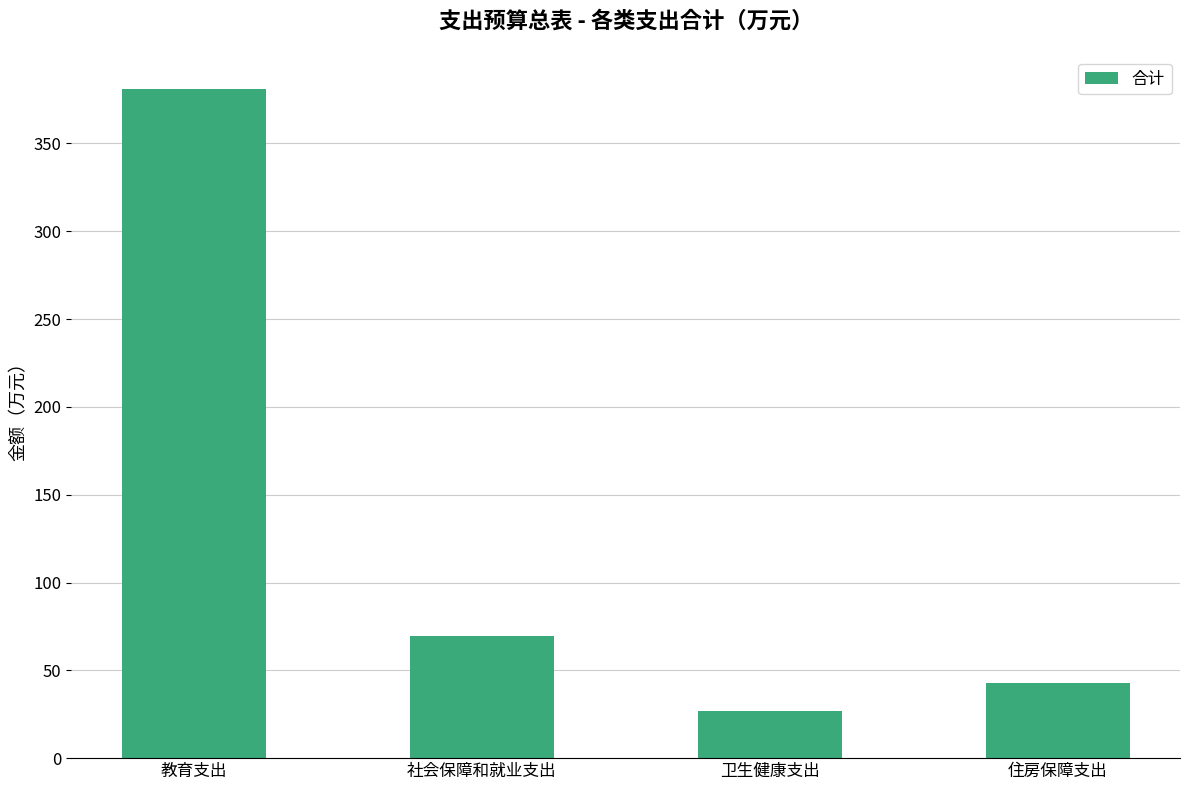

What position from the left is 住房保障支出?

4